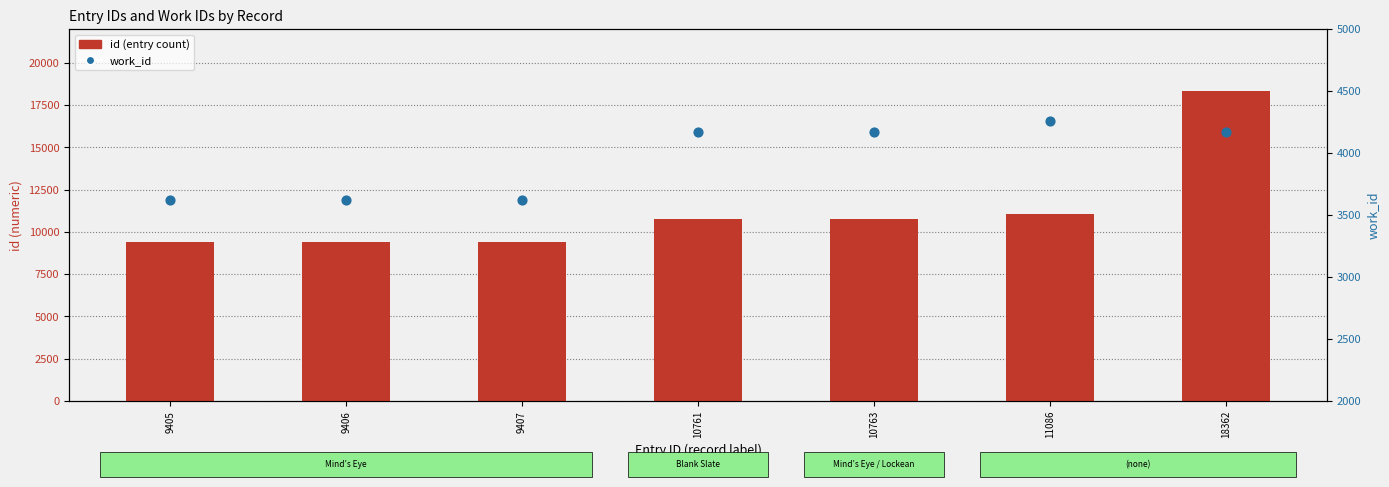

Which series contains the highest Y value?

id (entry)